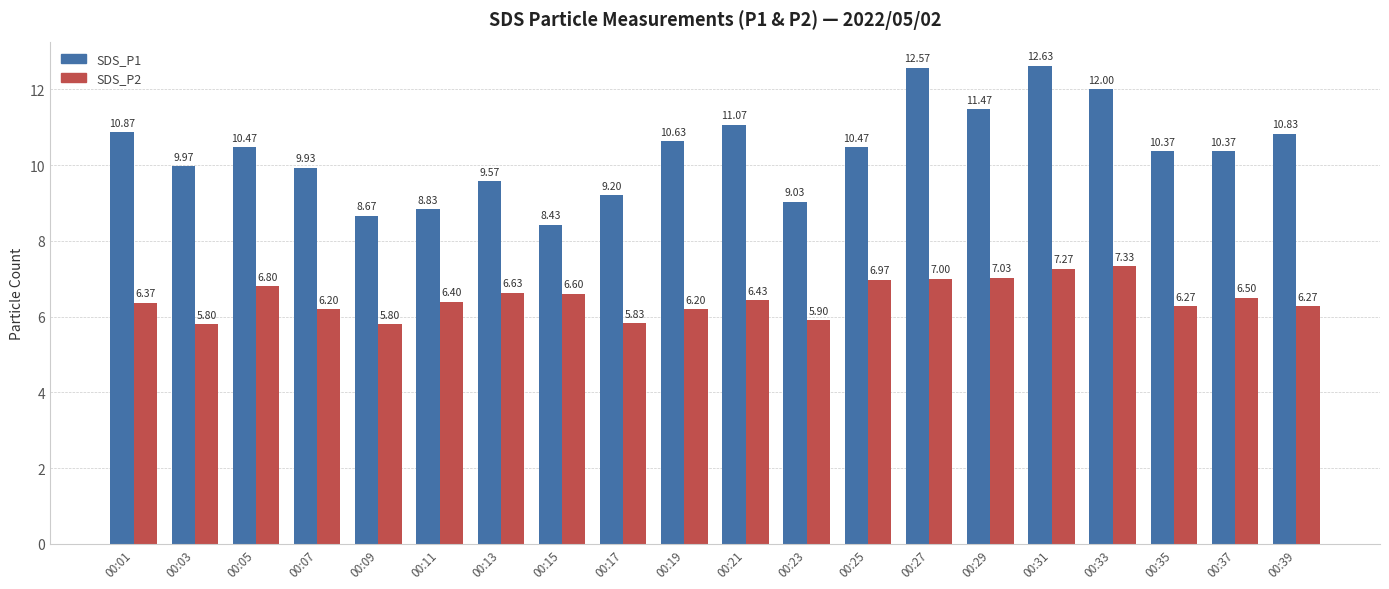

What is the difference between the maximum and second lowest values in the SDS_P2 series?

1.5